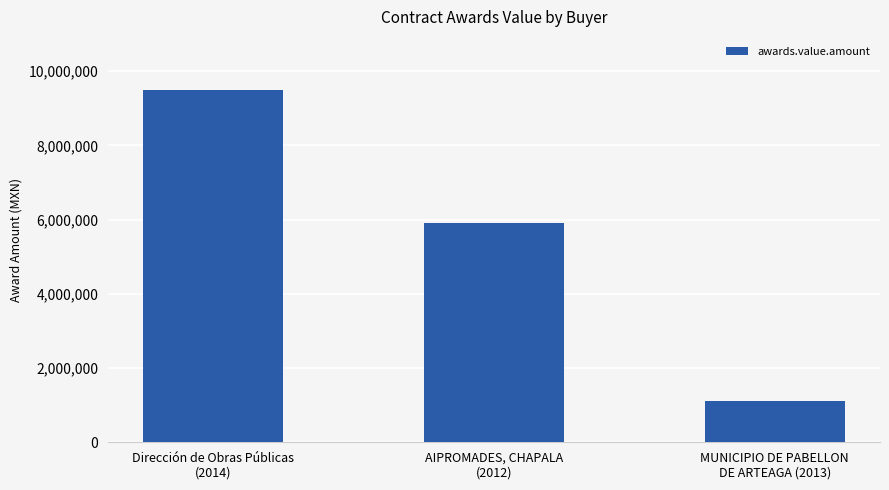

True or false: the data shows 504488 at MUNICIPIO DE PABELLON
DE ARTEAGA (2013).

False